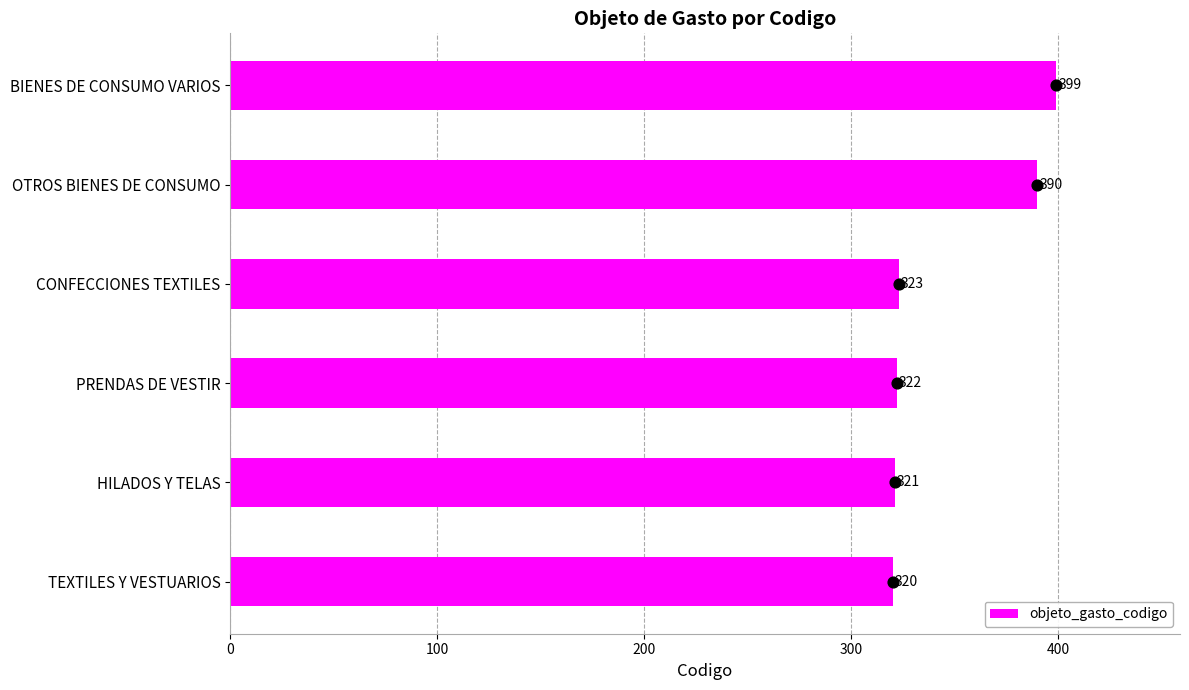

True or false: objeto_gasto_codigo has a value of 320 at TEXTILES Y VESTUARIOS.

True